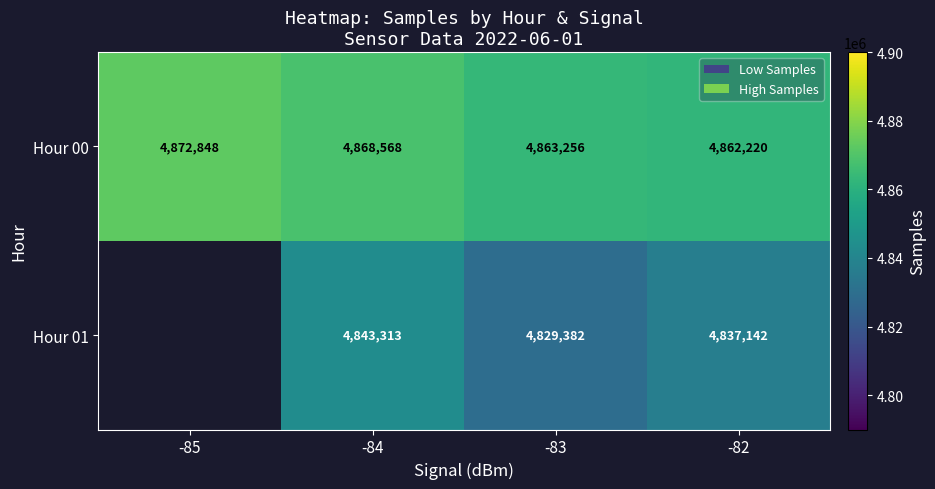

What is the maximum value for Hour 00?

4872848